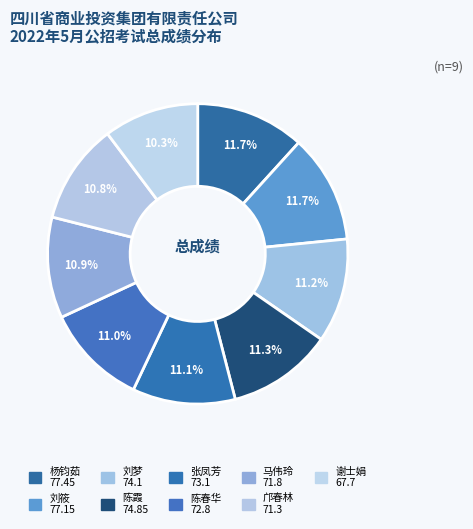

What is the total percentage of 陈霞 and 刘梦?

22.6%